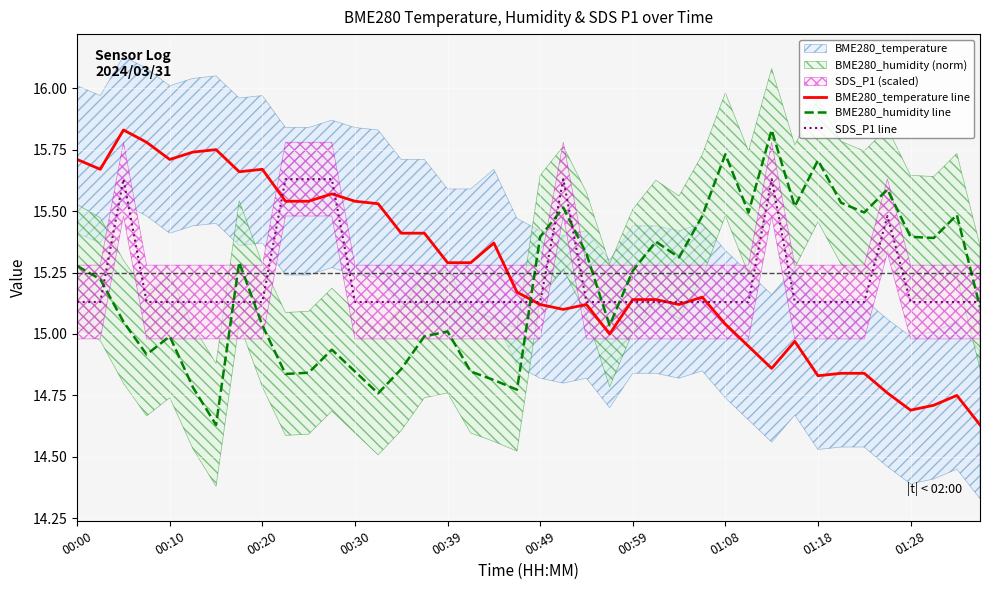

What is the sum of all BME280_humidity line values?

607.7